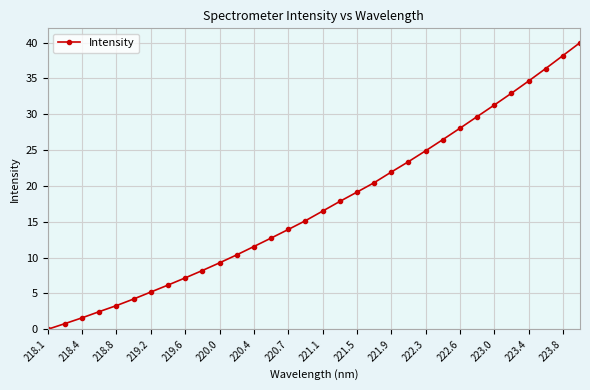

What is the greatest value displayed?

40.0